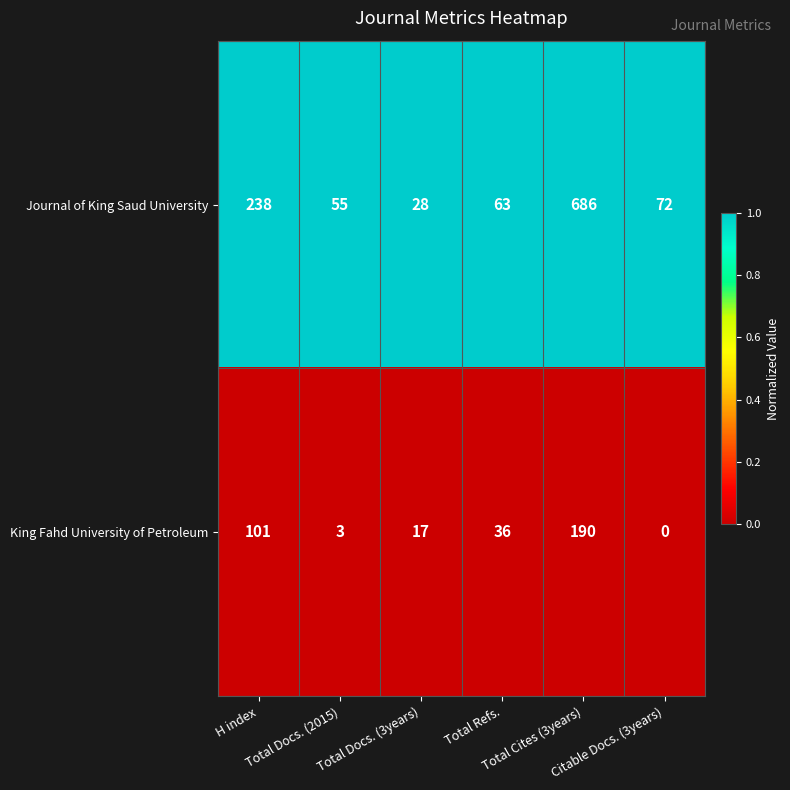

List the series in order of their overall mean, lowest first.

King Fahd University of Petroleum, Journal of King Saud University